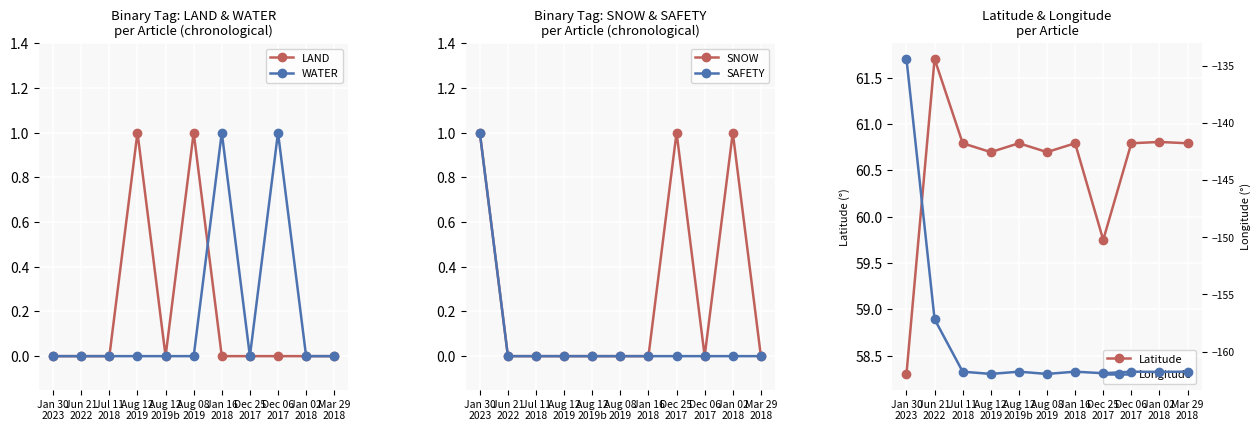

Is it true that SNOW equals 0.0 at Aug 12
2019?

True